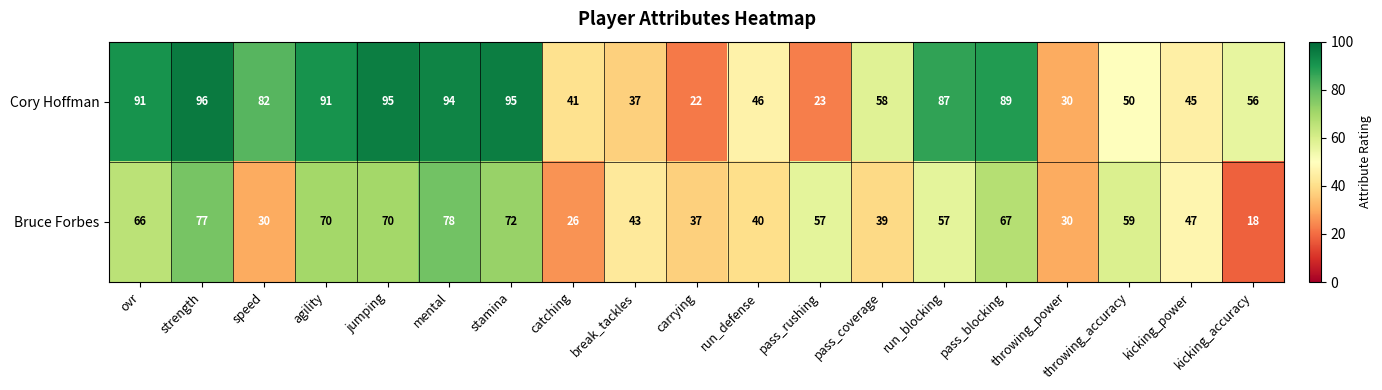

Rank the series at ovr from lowest to highest value.

Bruce Forbes, Cory Hoffman